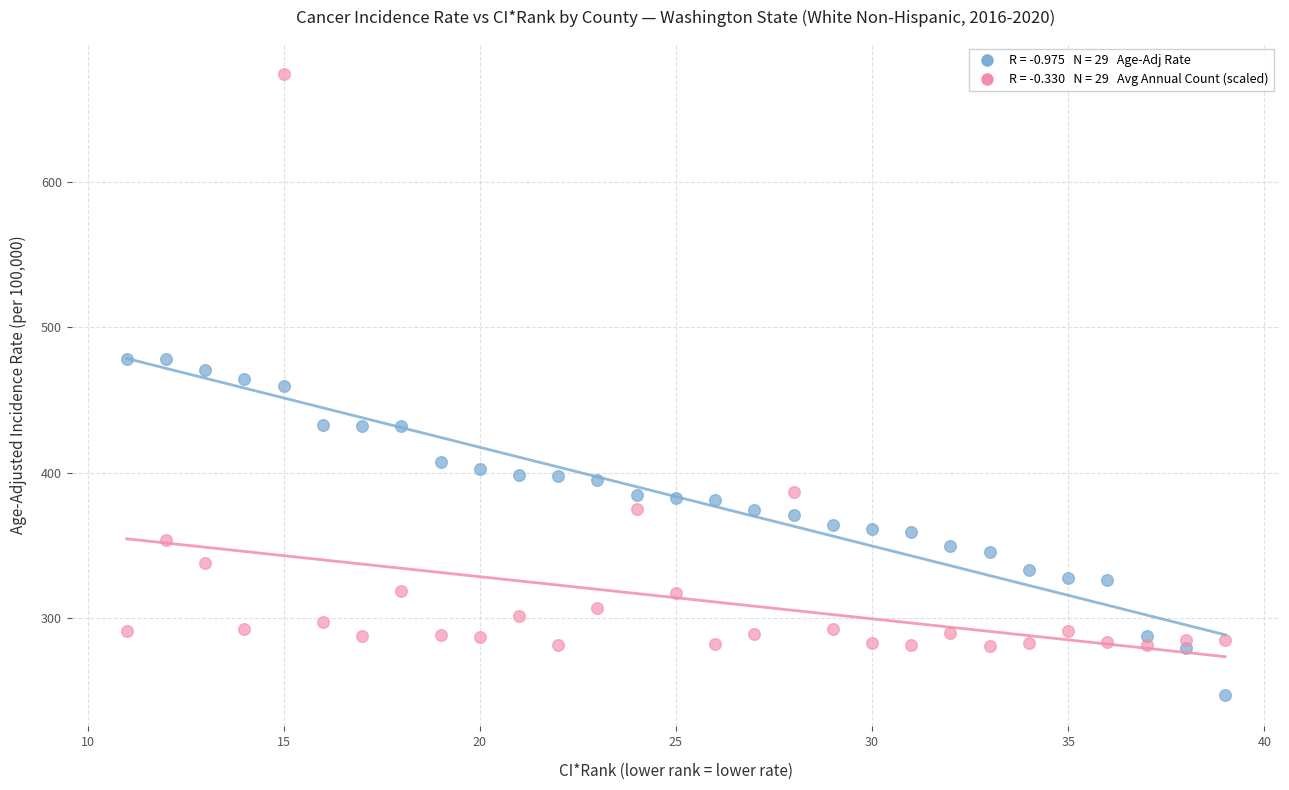

Across all data points, what is the range of X values (max minus min)?

28.0